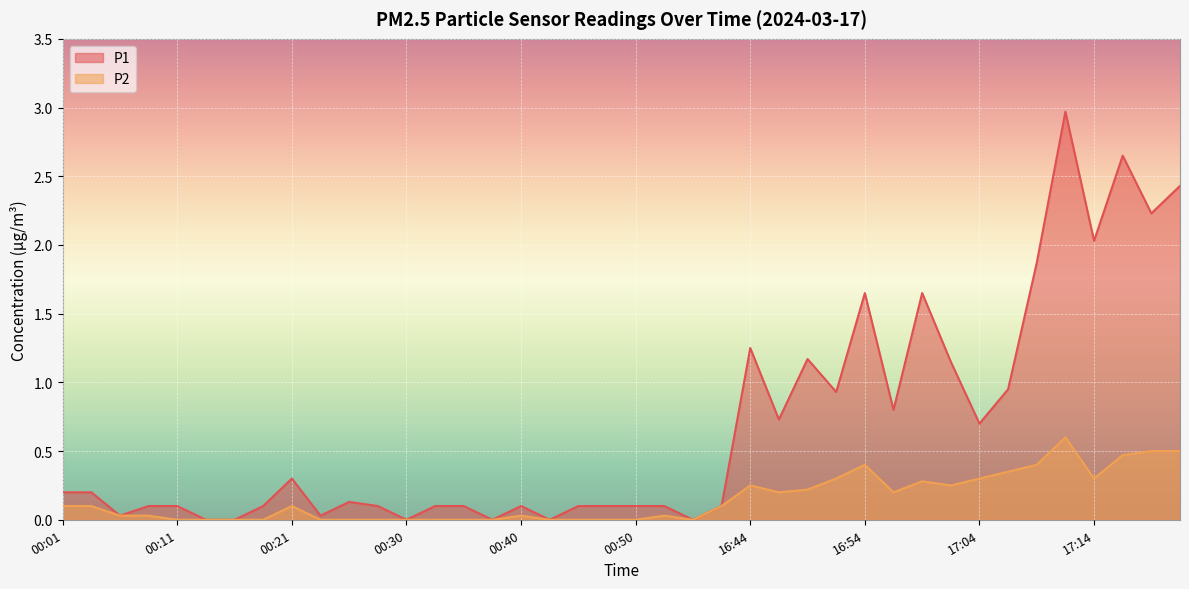

What is the sum of all P1 values?

27.2